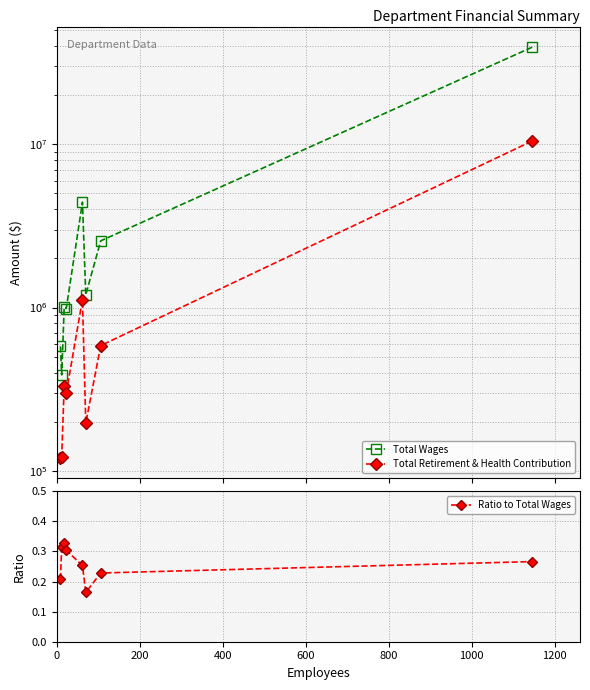

What are all the series names shown in the legend?

Total Wages, Total Retirement & Health Contribution, Ratio to Total Wages